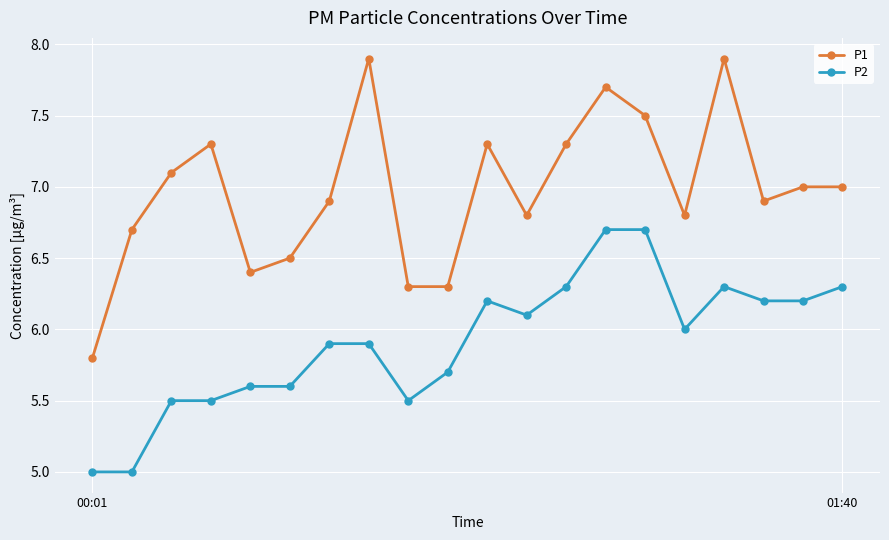

Count the number of data series in this chart.

2